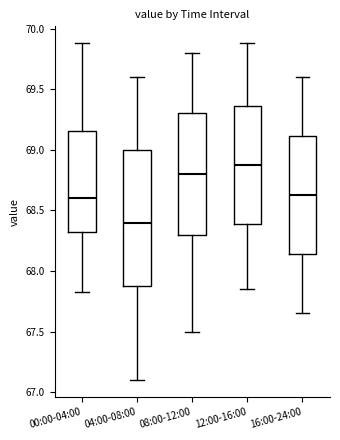

Reading left to right, transcribe this box plot: for each box, give where its median line is, the range the box spans, and where its two whiskers end, as read against the y-axis. The values are not printed on the chart, so give them approximately, as read against the axis.

00:00-04:00: median 68.60, box 68.30 to 69.15, whiskers 67.85 to 69.90
04:00-08:00: median 68.40, box 67.90 to 69.00, whiskers 67.10 to 69.60
08:00-12:00: median 68.80, box 68.30 to 69.30, whiskers 67.50 to 69.80
12:00-16:00: median 68.90, box 68.40 to 69.35, whiskers 67.85 to 69.90
16:00-24:00: median 68.65, box 68.15 to 69.10, whiskers 67.65 to 69.60